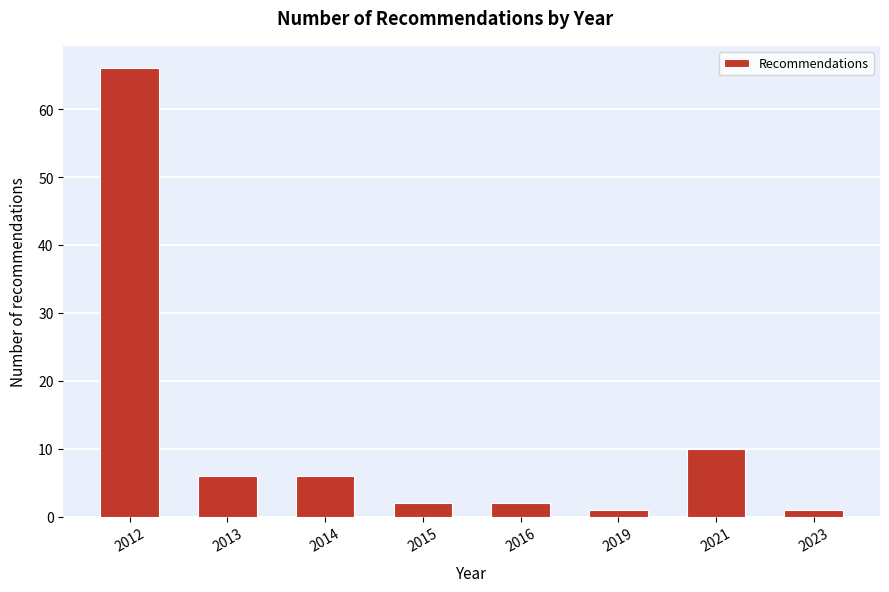

Reading left to right, transcribe all the data shown in this chart.

2012=66	2013=6	2014=6	2015=2	2016=2	2019=1	2021=10	2023=1